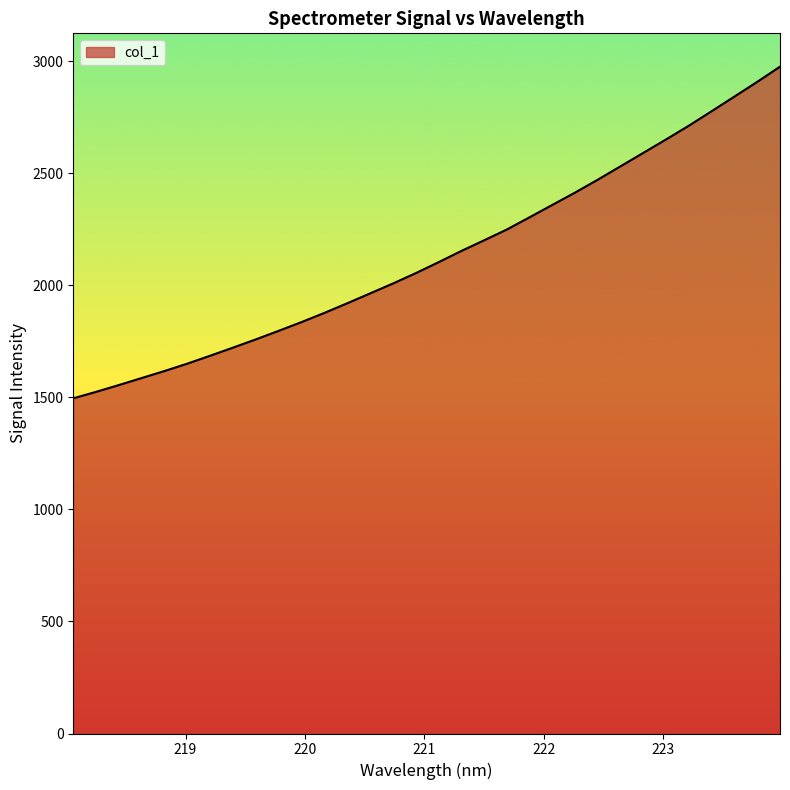

What is the greatest value displayed?

2976.2